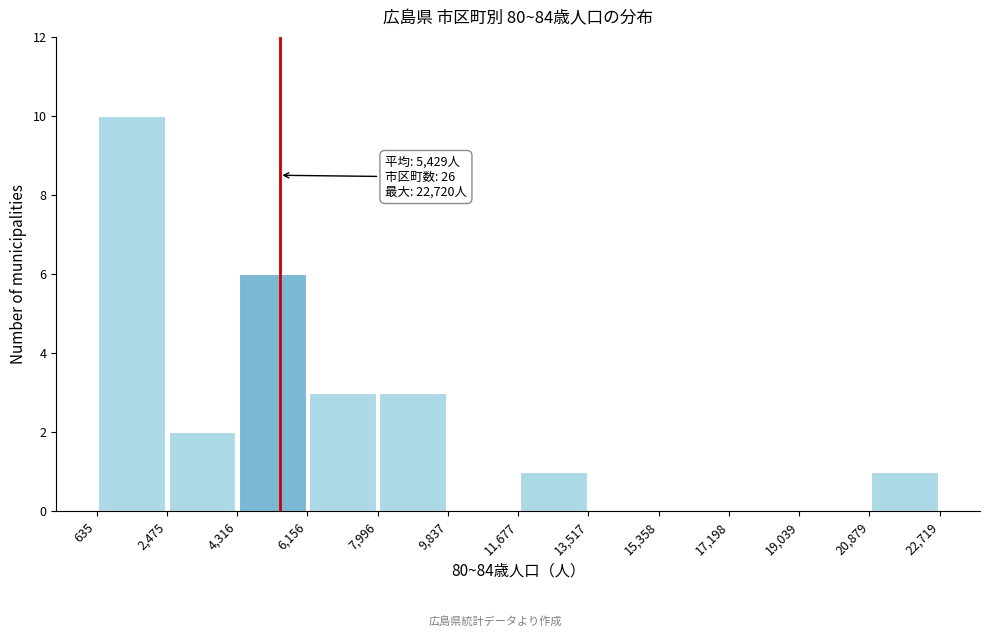

Which range on the x-axis has the tallest bar?

635 to 2,475